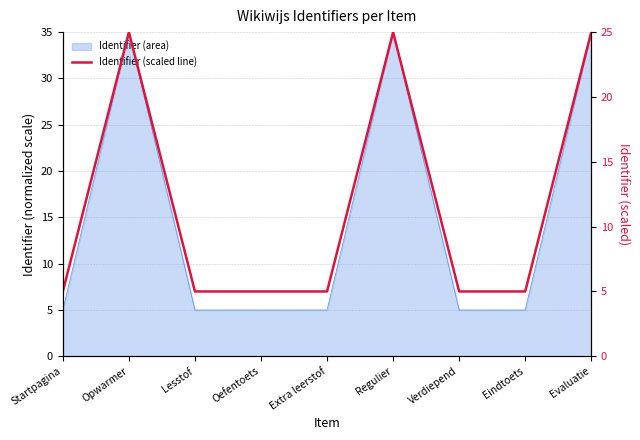

What is the difference between the values at Oefentoets and Regulier?

20.0